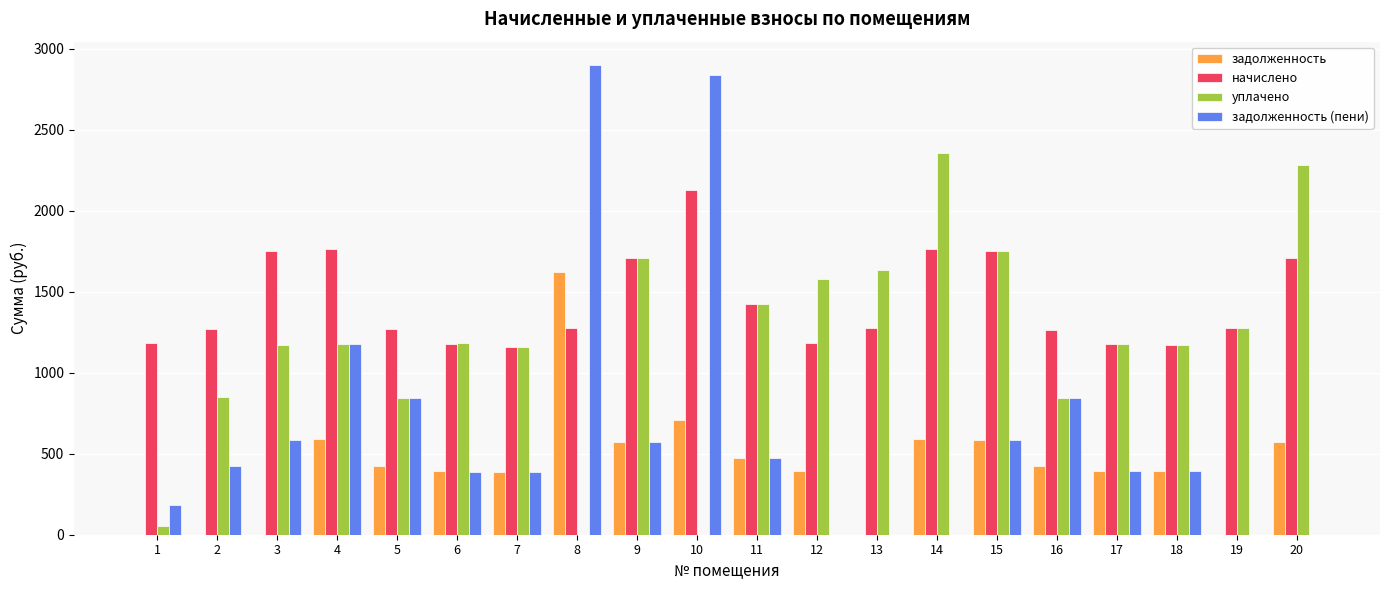

How many data points does each series have?

20